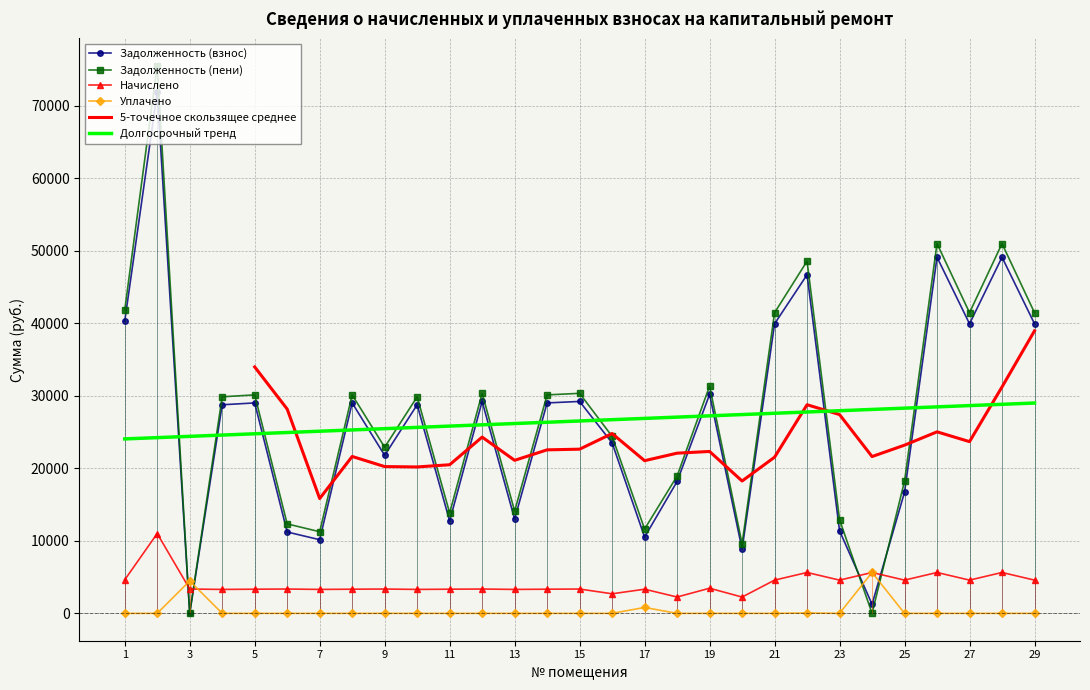

Reading left to right, list all the values displayed in this chart.

Задолженность (взнос): 1=40280.5	2=71830.5	3=0.9	4=28757.3	5=29012.1	6=11216.1	7=10153.1	8=29012.1	9=21784.8	10=28757.3	11=12734.3	12=29216.1	13=12994.6	14=29012.1	15=29216.1	16=23505.5	17=10512.9	18=18181.0	19=30184.8	20=8847.4	21=39923.6	22=46683.6	23=11380.9	24=1252.8	25=16708.4	26=49101.4	27=39923.6	28=49101.4	29=39923.6
Задолженность (пени): 1=41821.0	2=75498.4	3=0.0	4=29857.1	5=30121.7	6=12333.5	7=11252.9	8=30121.7	9=22902.2	10=29857.1	11=13843.9	12=30333.5	13=14094.4	14=30121.7	15=30333.5	16=24404.5	17=11622.4	18=18931.7	19=31339.2	20=9596.2	21=41450.4	22=48561.4	23=12907.8	24=0.0	25=18235.3	26=50979.3	27=41450.4	28=50979.3	29=41450.4
Начислено: 1=4621.5	2=11003.9	3=3352.1	4=3299.4	5=3328.7	6=3352.1	7=3299.4	8=3328.7	9=3352.1	10=3299.4	11=3328.7	12=3352.1	13=3299.4	14=3328.7	15=3352.1	16=2696.8	17=3328.7	18=2252.2	19=3463.2	20=2246.4	21=4580.6	22=5633.6	23=4580.6	24=5633.6	25=4580.6	26=5633.6	27=4580.6	28=5633.6	29=4580.6
Уплачено: 1=0.0	2=0.0	3=4470.8	4=0.0	5=0.0	6=0.0	7=0.0	8=0.0	9=1.0	10=0.0	11=0.0	12=0.0	13=0.0	14=0.0	15=0.0	16=0.0	17=809.5	18=0.0	19=0.0	20=0.0	21=0.0	22=52.0	23=0.0	24=5635.7	25=0.0	26=0.0	27=0.0	28=0.0	29=0.0